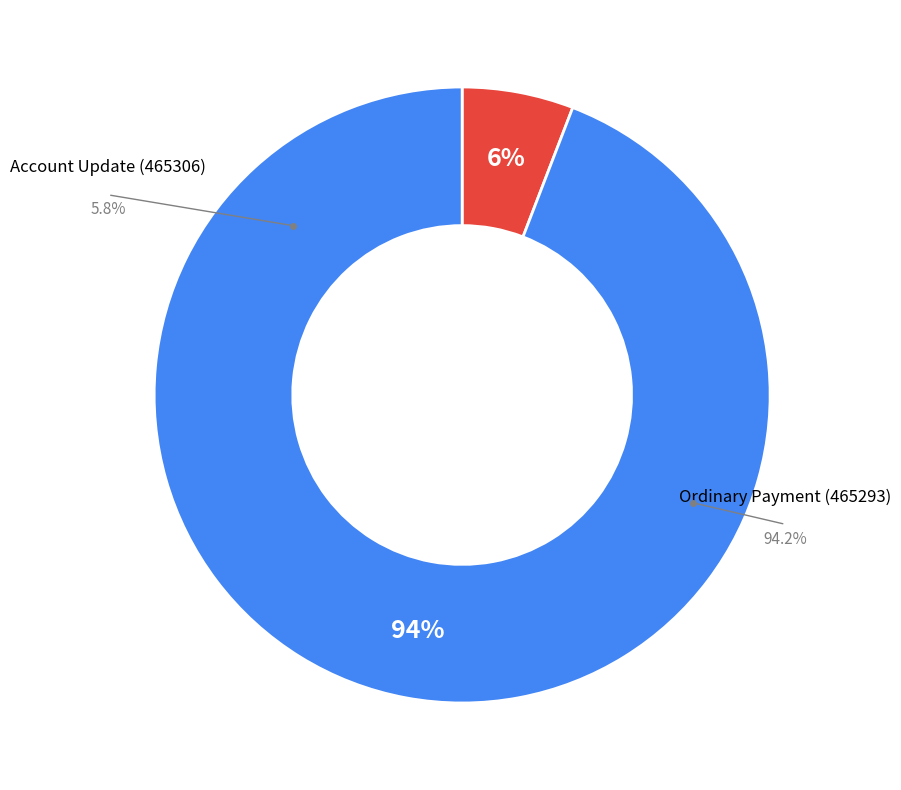

What percentage is the Account Update (465306) slice, to the nearest percent?

6%